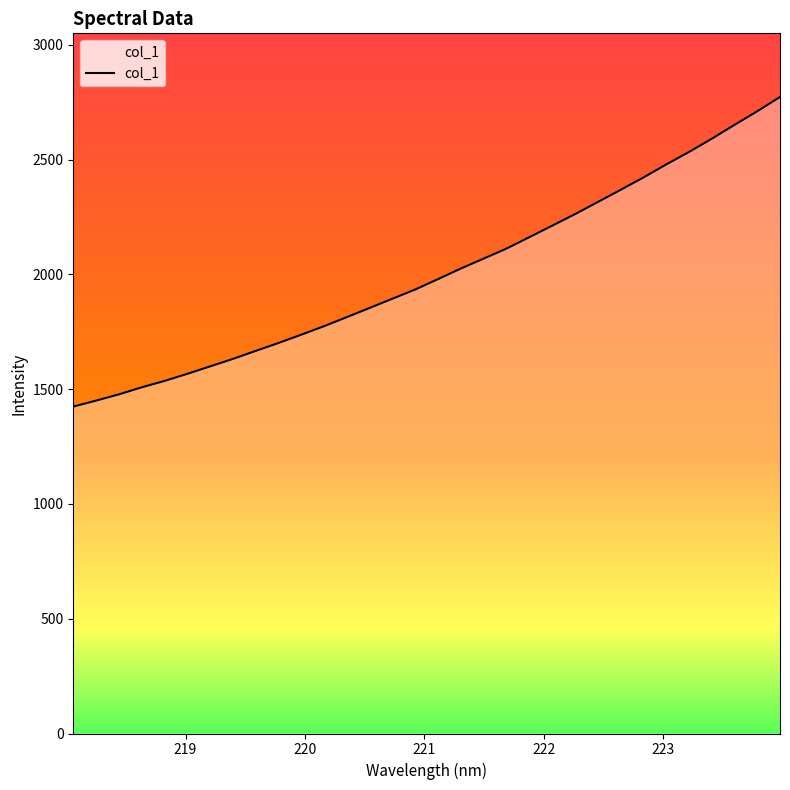

How many distinct data groups are displayed?

1